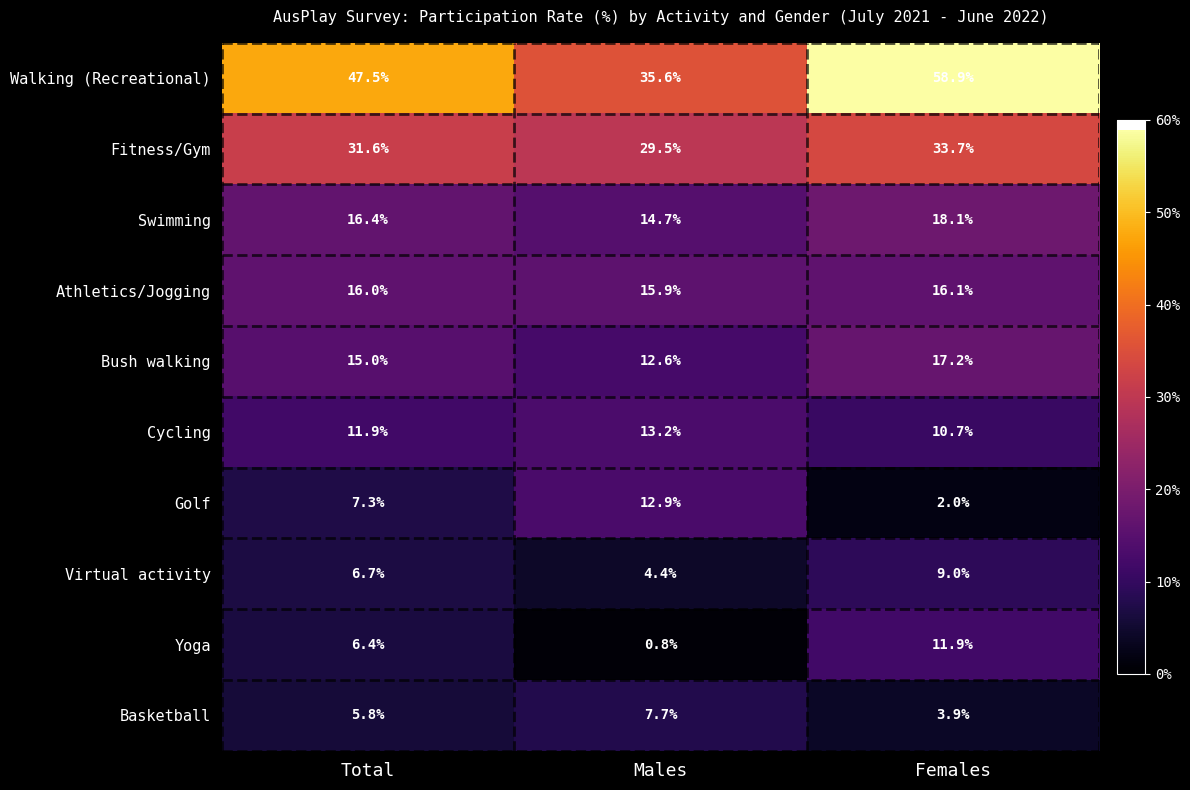

Rank the categories by Walking (Recreational) value from highest to lowest.

Females, Total, Males